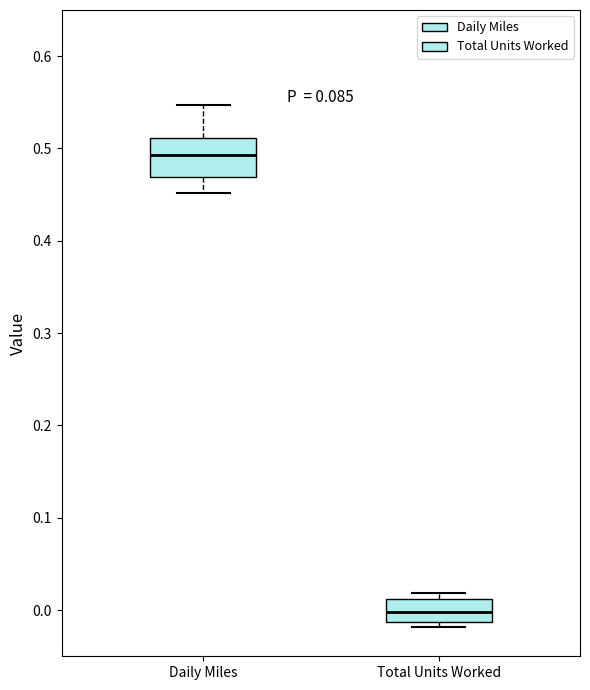

Reading left to right, read every box against the y-axis: the position of its median line, the range the box covers, and the ends of its whiskers. The values are not printed on the chart, so give them approximately, as read against the axis.

Daily Miles: median 0.49, box 0.47 to 0.51, whiskers 0.45 to 0.55
Total Units Worked: median 0.00, box -0.01 to 0.01, whiskers -0.02 to 0.02